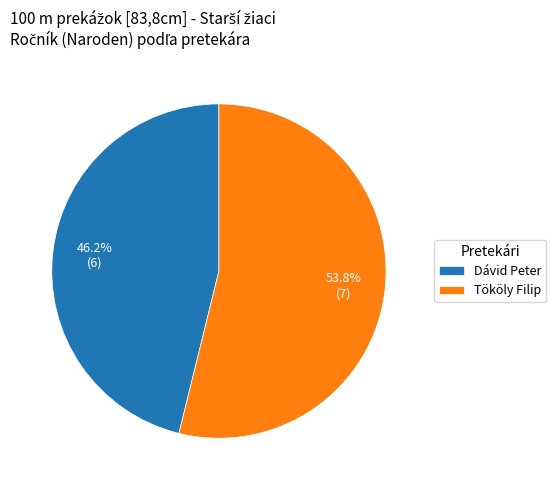

To the nearest percent, what is the difference between the largest and smallest slice percentages?

8%